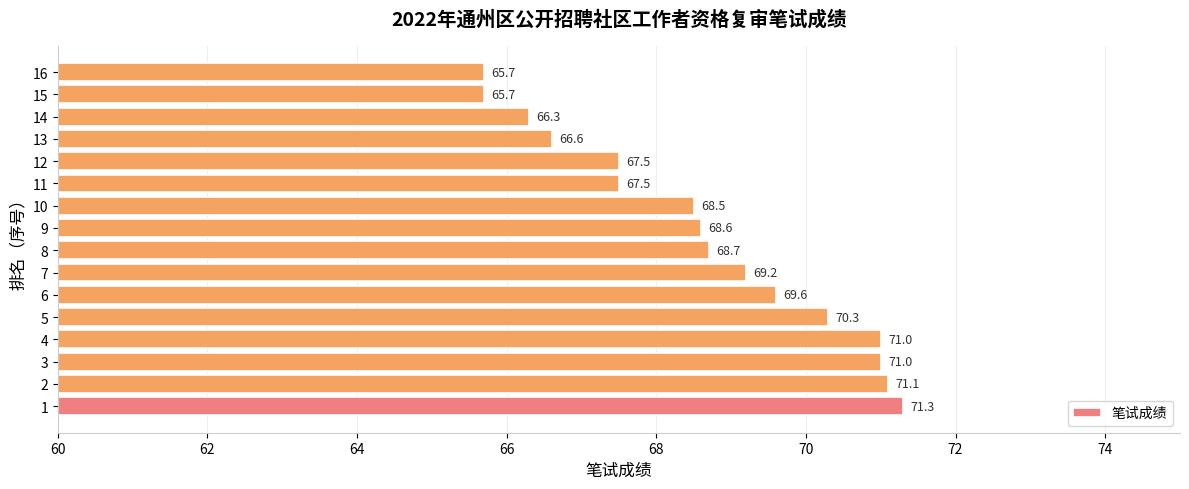

Which category has the highest value across all series?

1